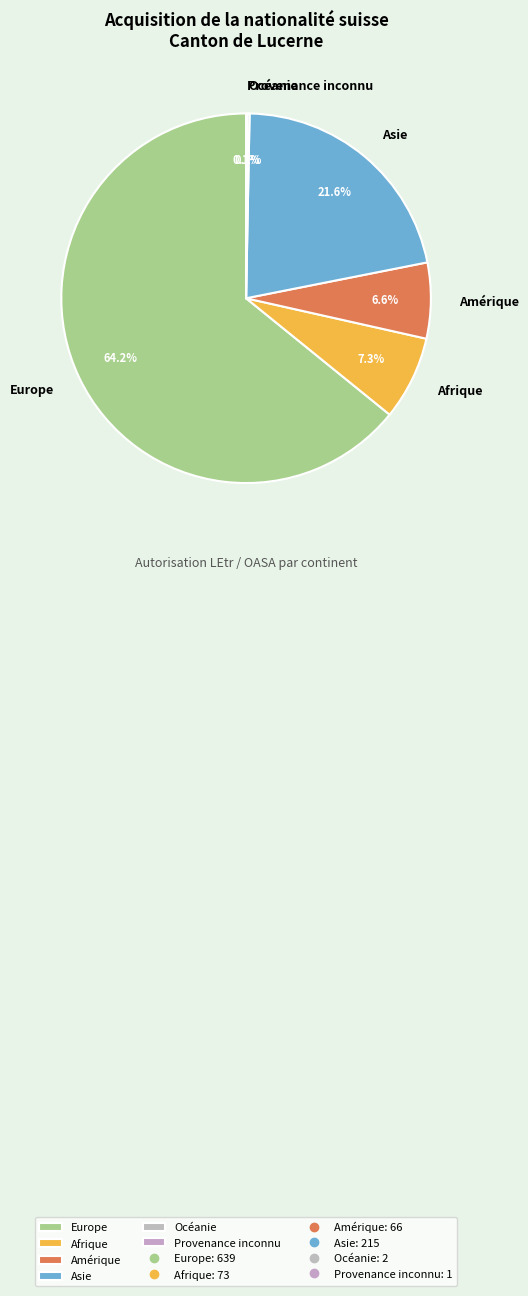

How much of the chart is everything except Amérique?

93.4%